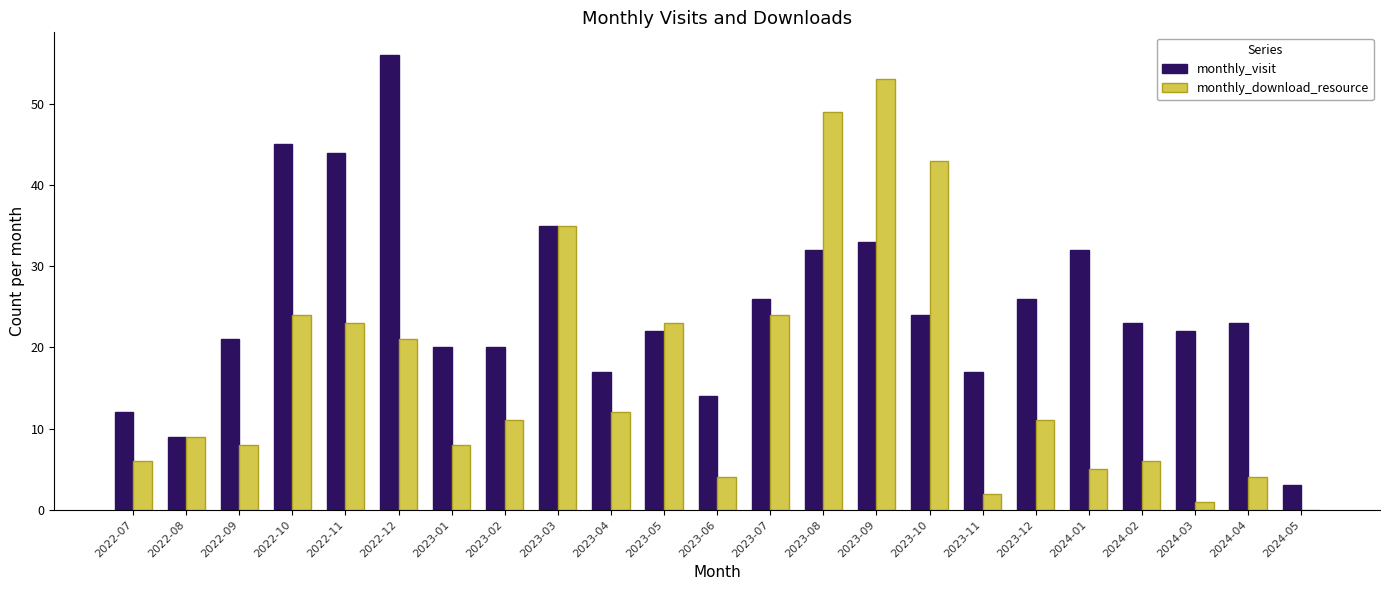

The value of monthly_visit at 2023-05 is 8. True or false?

False